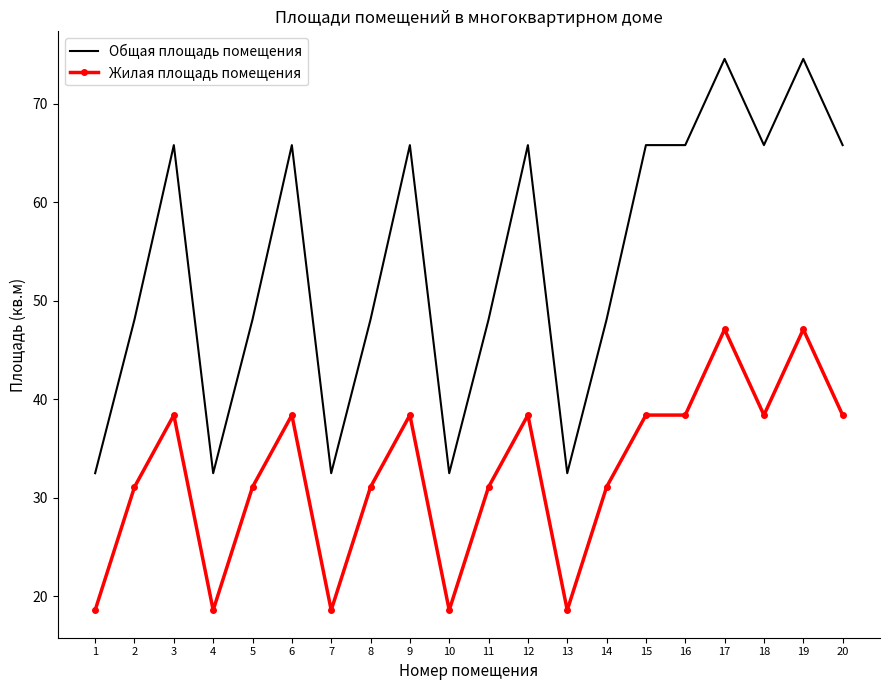

List the series in order of their overall mean, highest first.

Общая площадь помещения, Жилая площадь помещения